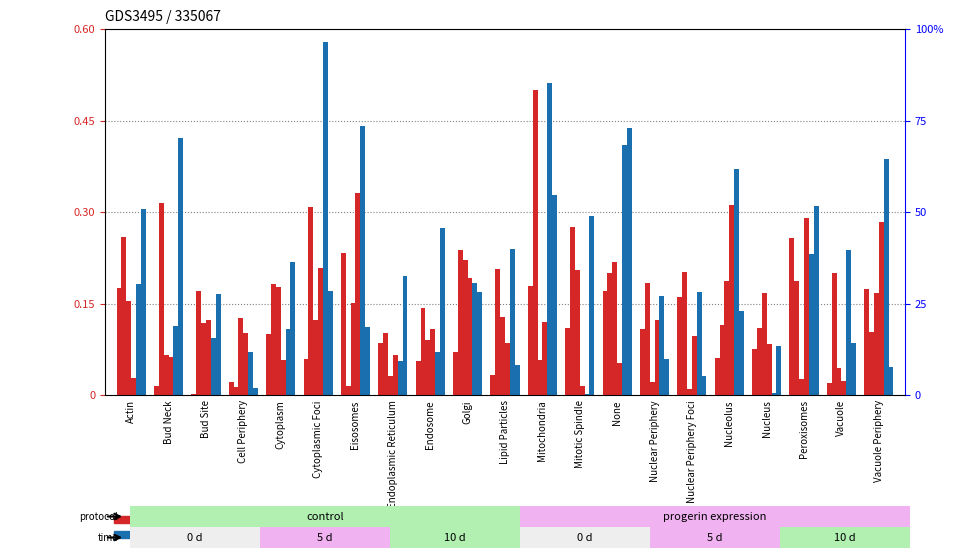

What value does the UBP2UBP14_UBP2_R1 series have at Cell Periphery?

0.1